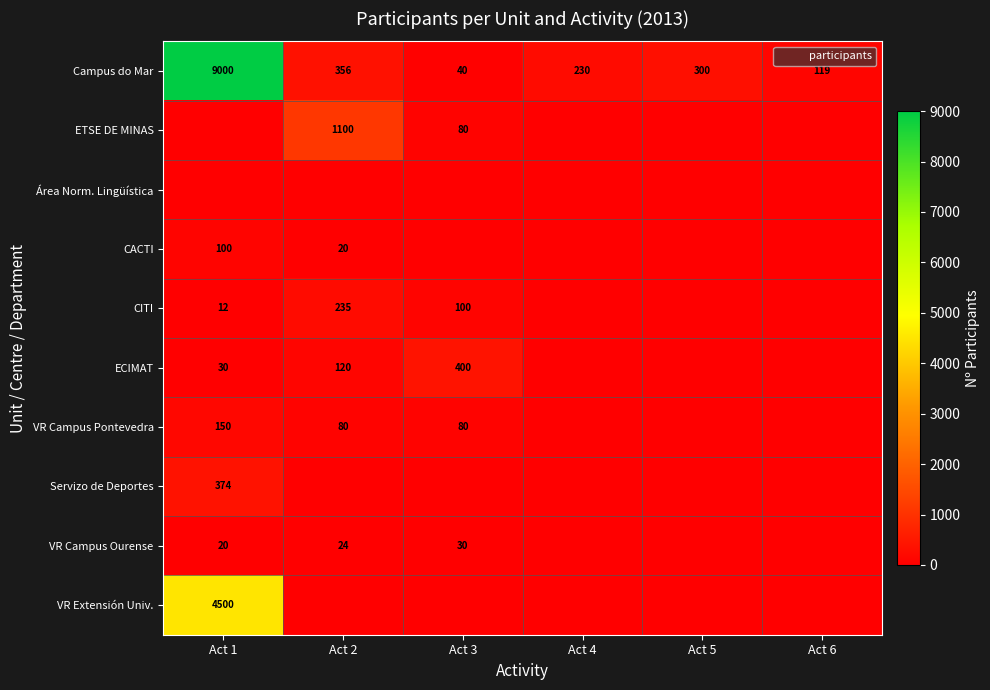

At which category does the chart reach its peak across all series?

Act 1